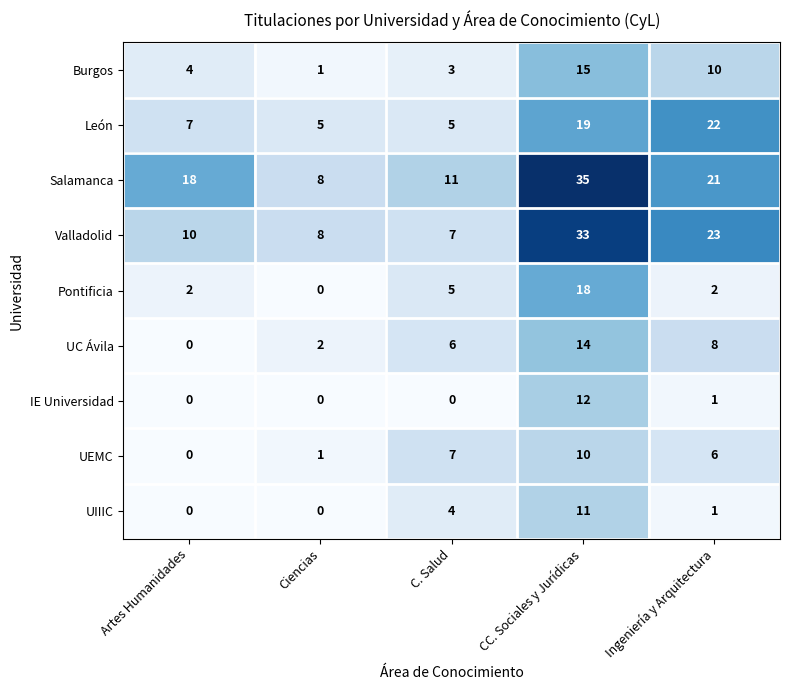

At how many categories does at least one series exceed 2?

5